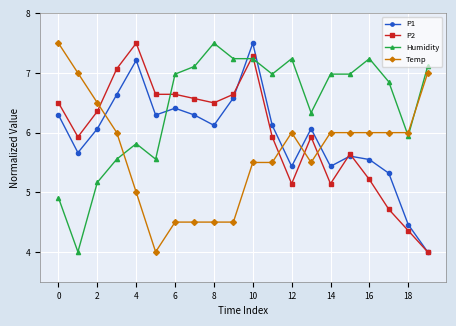

What is the value of the Humidity point at the 16th from the left?

7.0